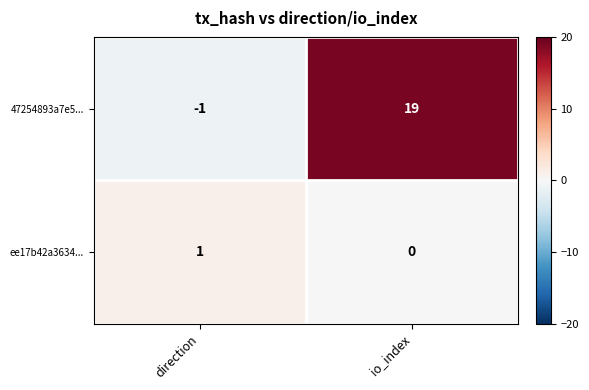

True or false: ee17b42a3634... has a value of 1 at direction.

True